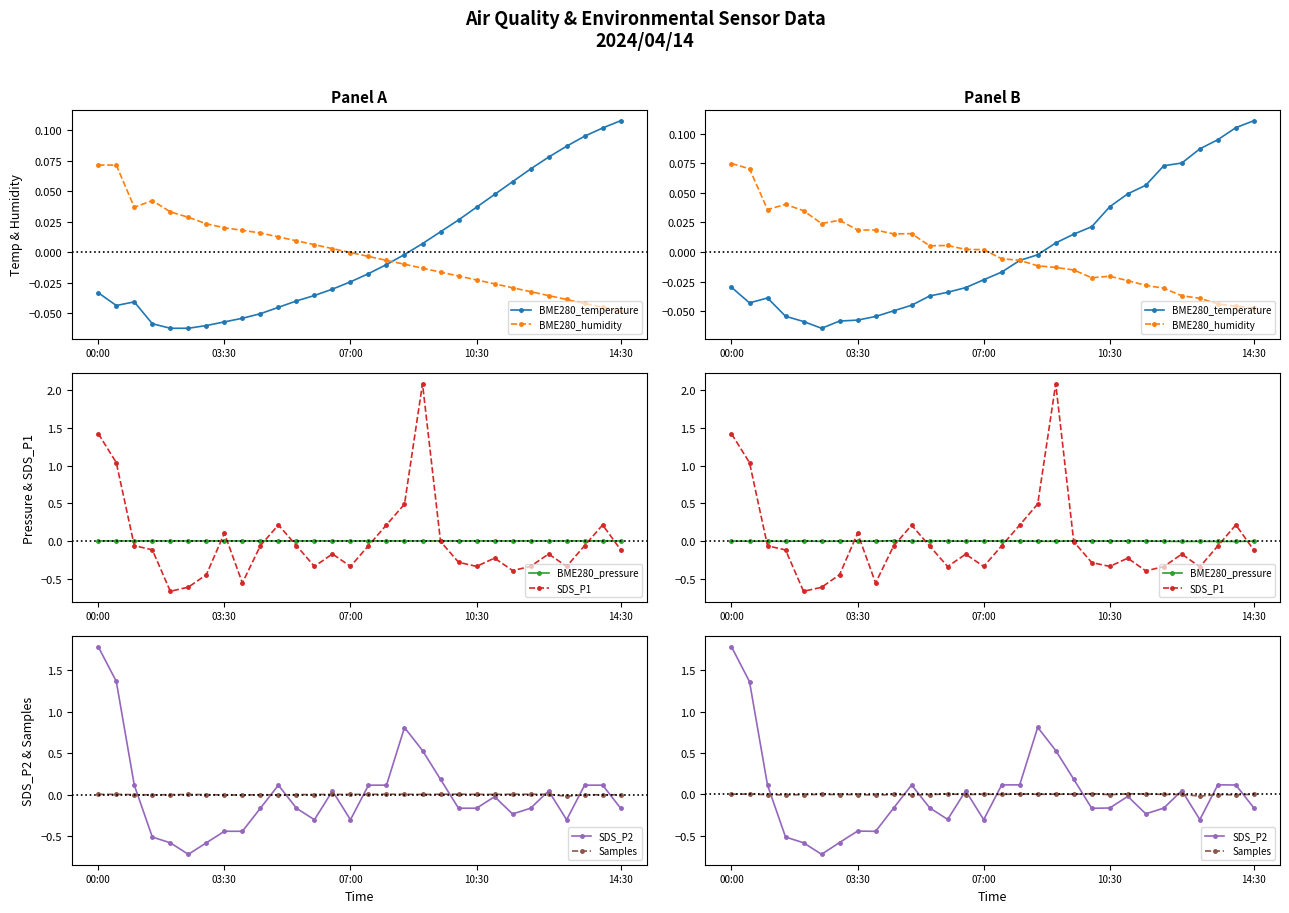

The value of Samples at 14 is 0.0. True or false?

False